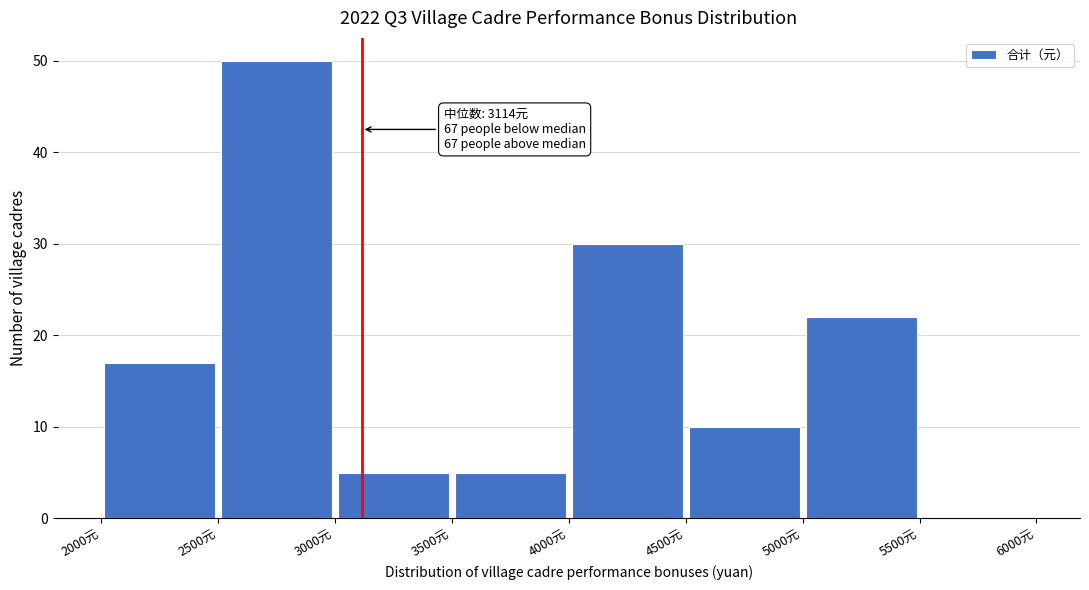

Which range on the x-axis has the tallest bar?

2500 to 3000